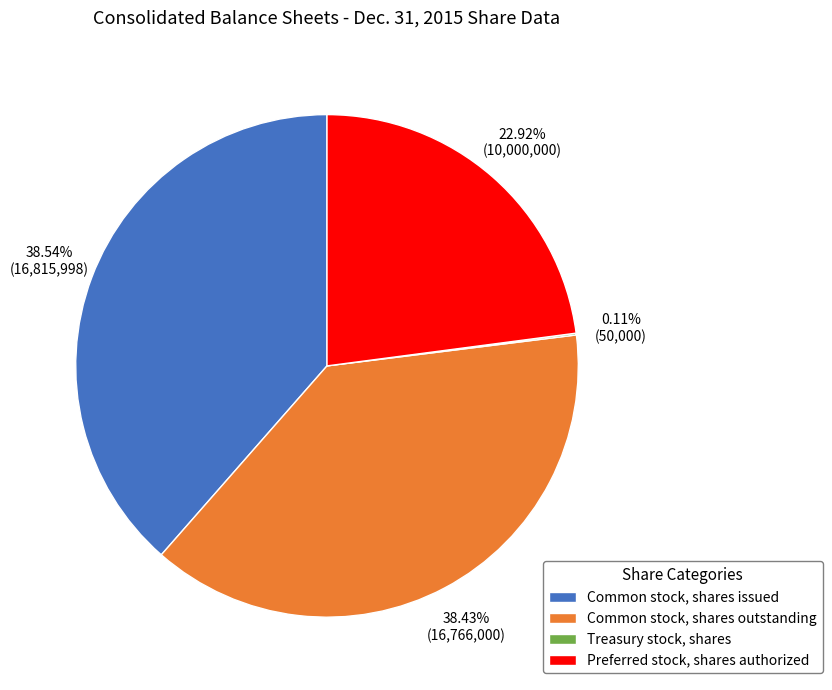

Is there any slice that represents more than half of the pie?

No